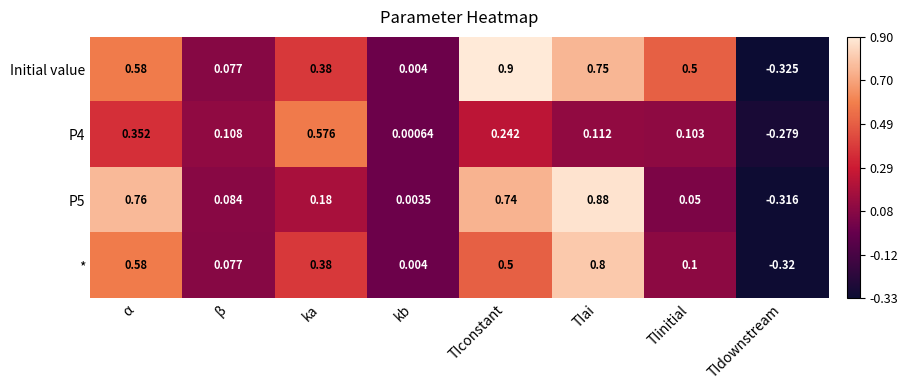

Which label corresponds to the largest value in the chart?

TIconstant